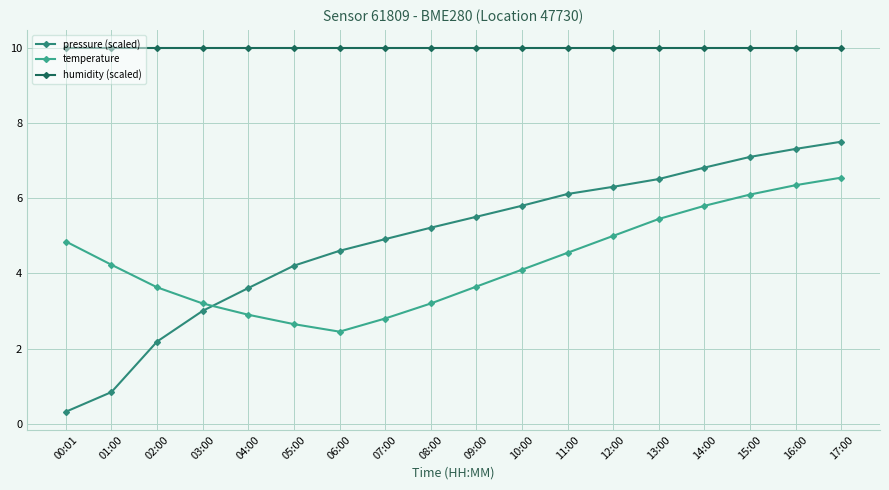

How many series are shown in this chart?

3